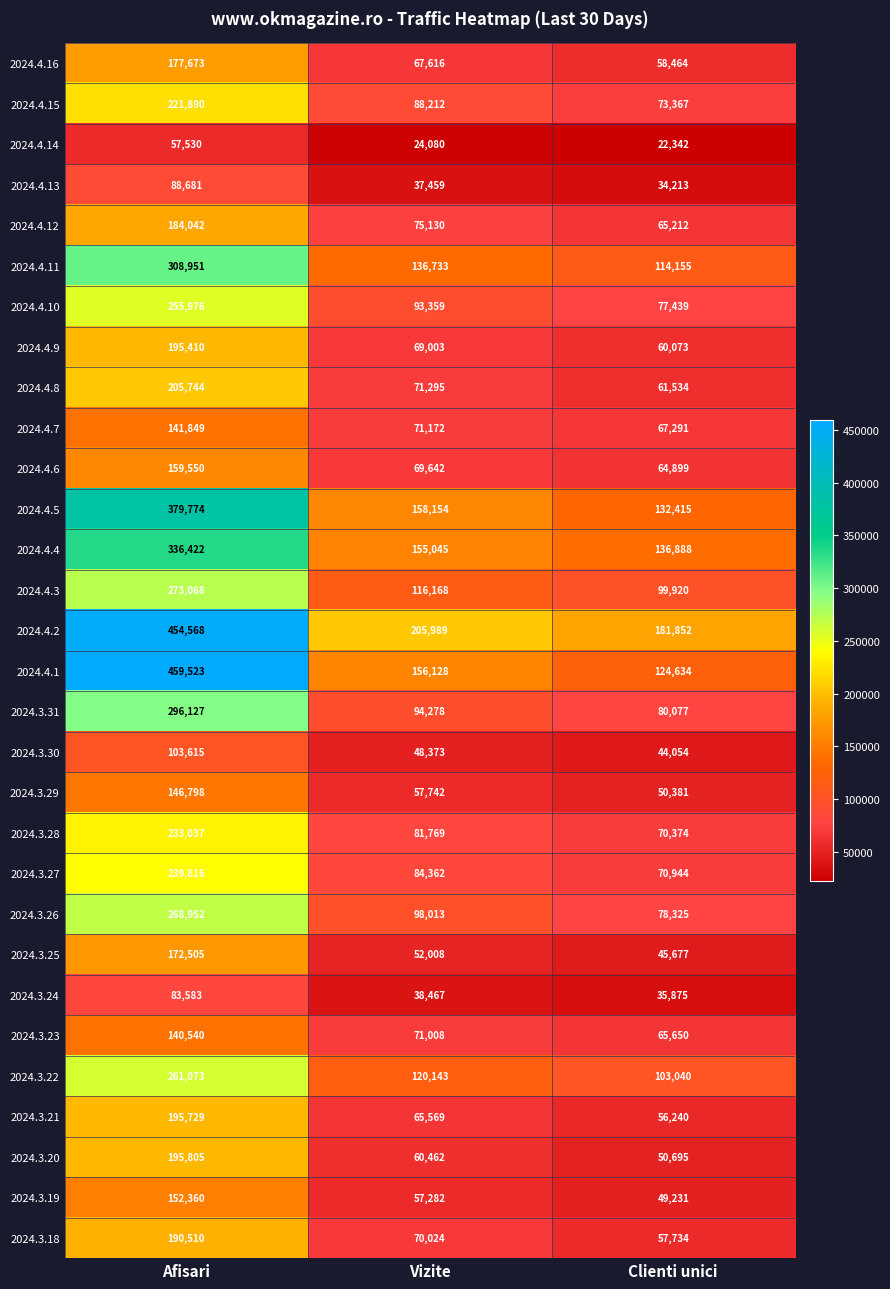

Rank the categories by 2024.4.7 value from lowest to highest.

Clienti unici, Vizite, Afisari